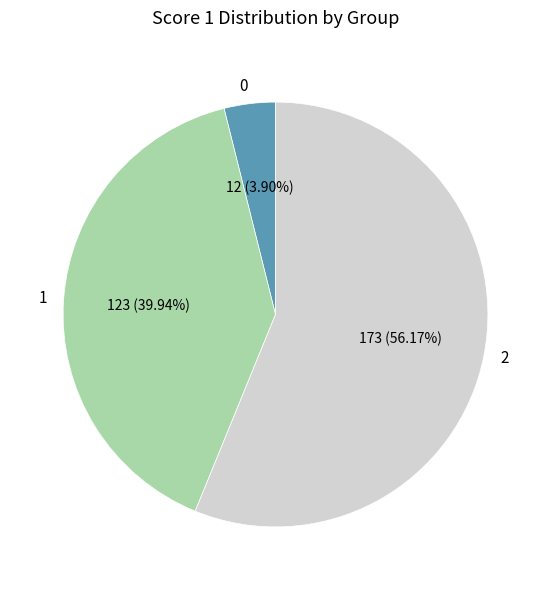

How many segments does this pie chart have?

3